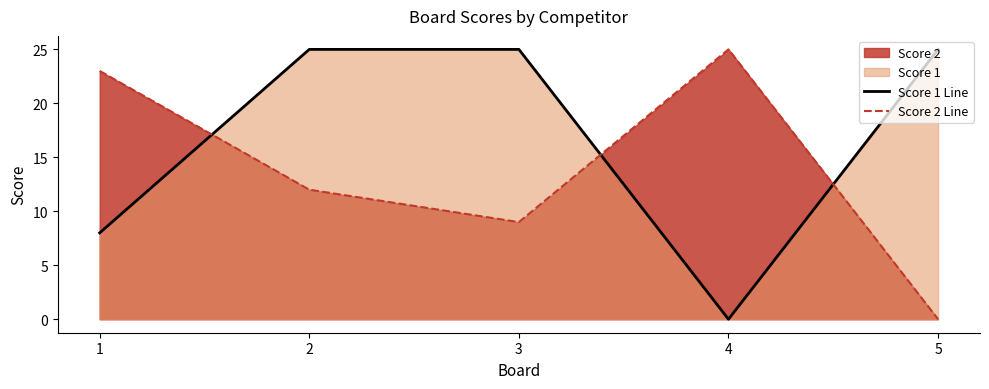

Is it true that Score 2 Line equals 11 at 1?

False